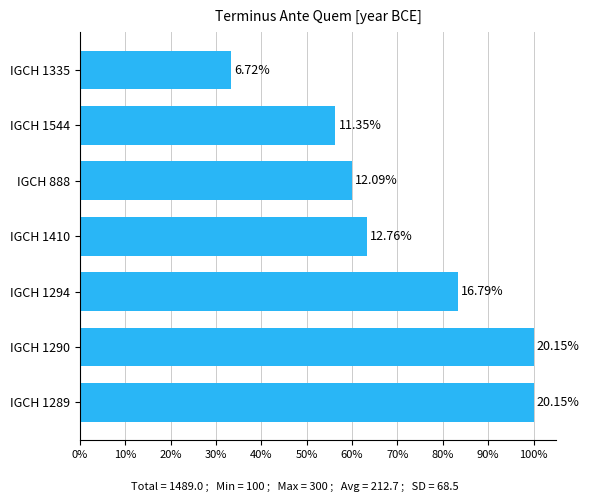

Does the chart contain any negative values?

No